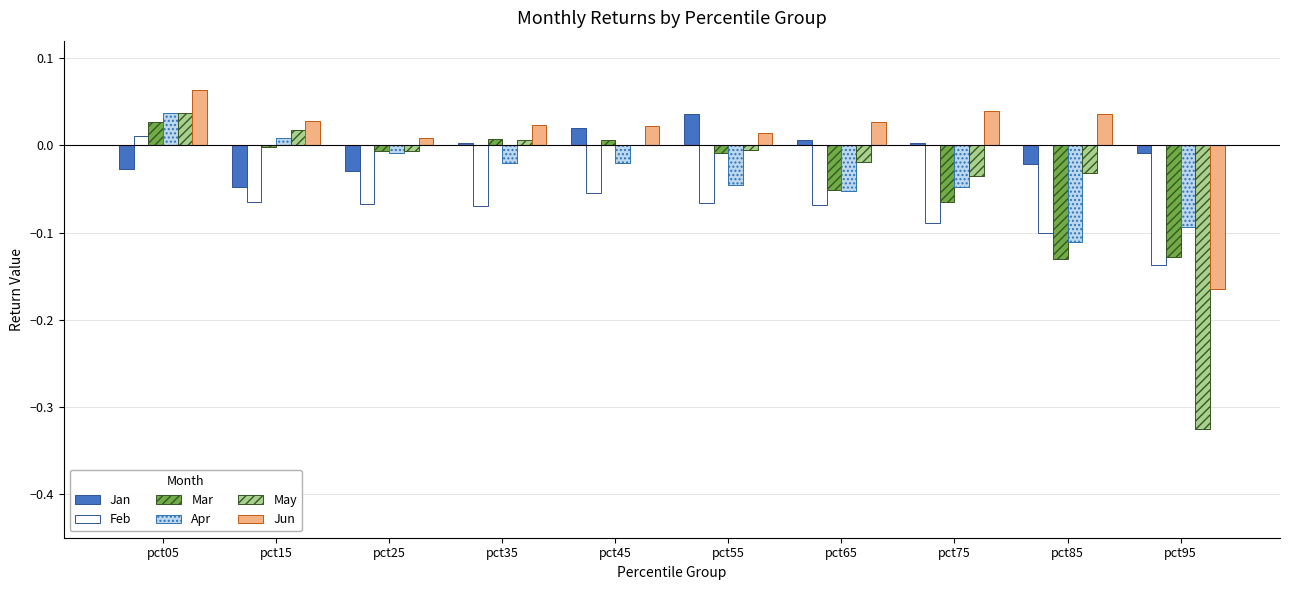

Is it true that Feb equals 0.0 at pct05?

True